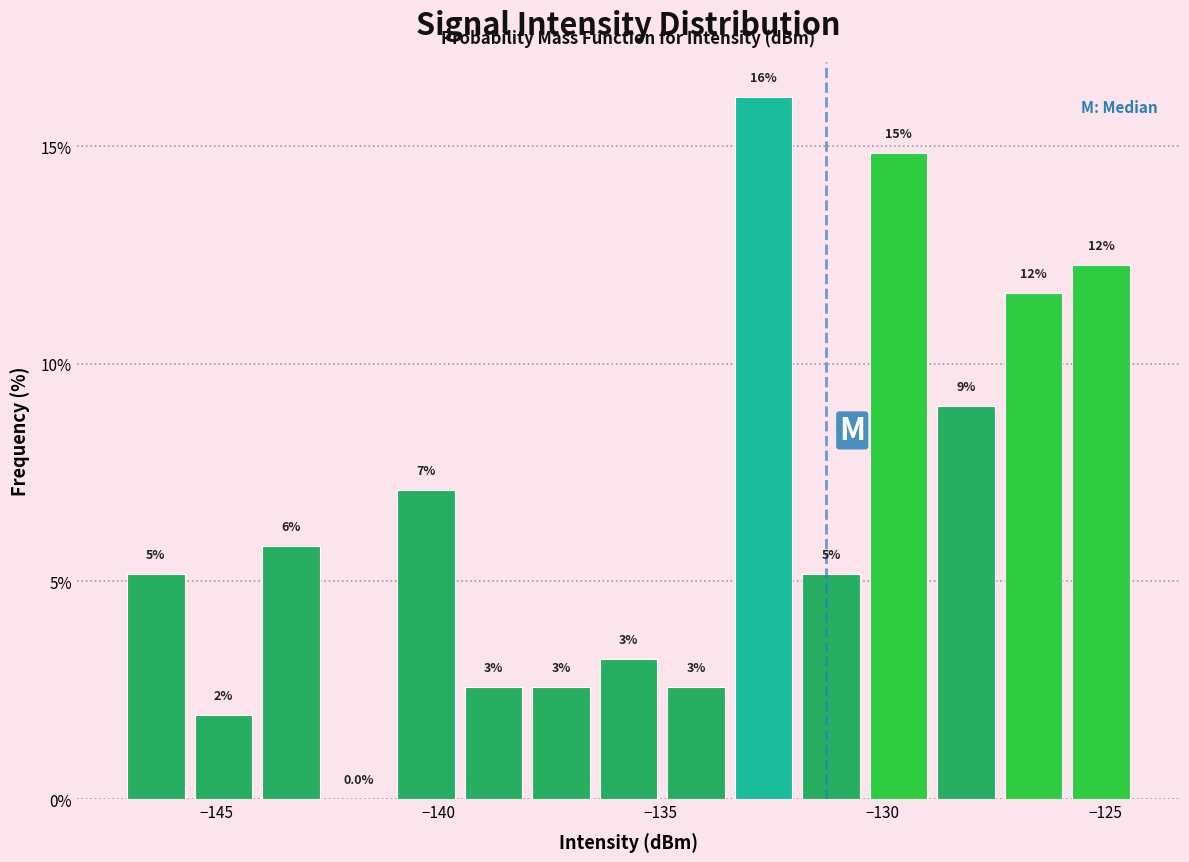

Read against the x-axis, roughly where is the centre of the tallest bar?

-132.5